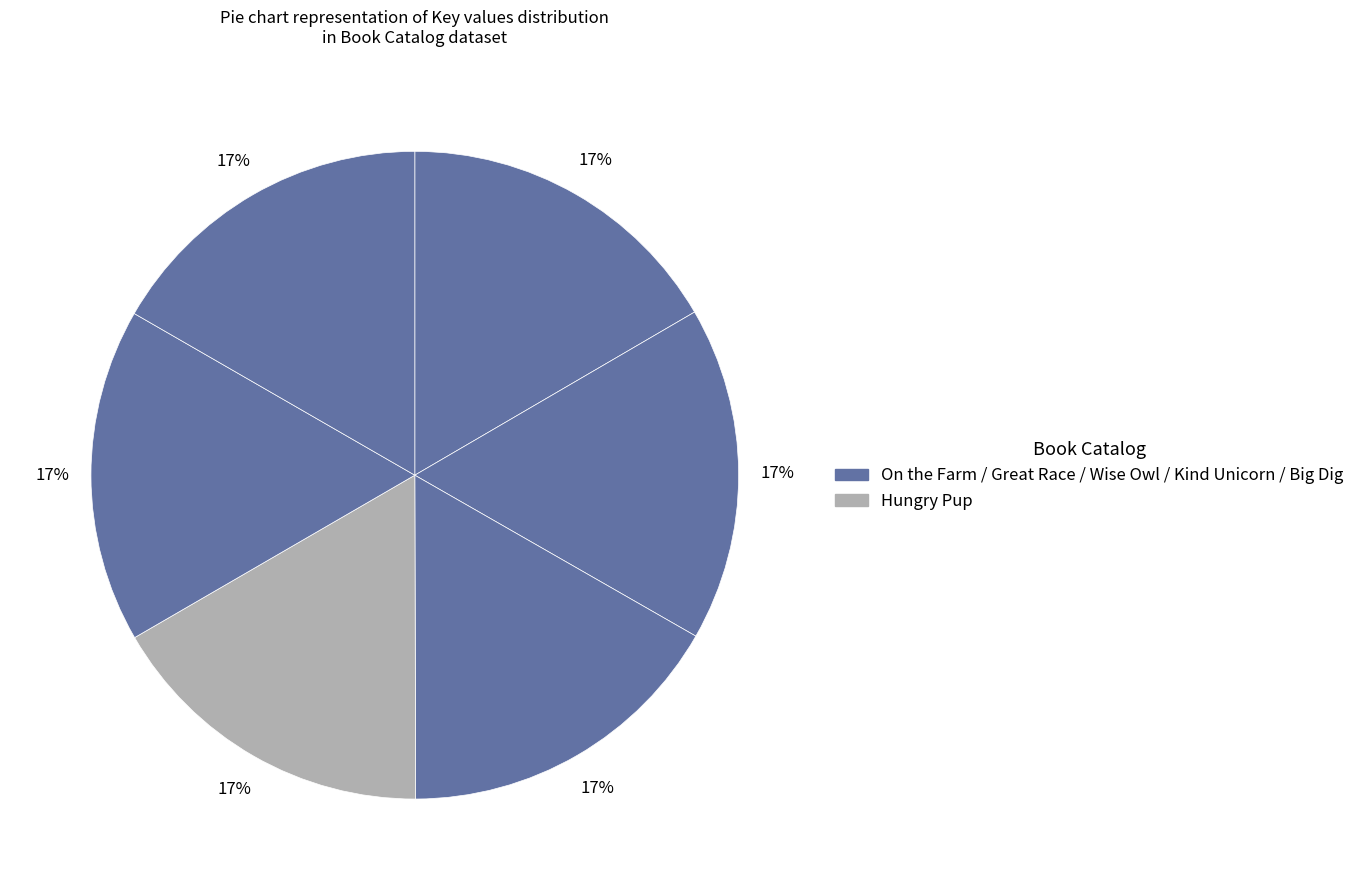

How many segments does this pie chart have?

6